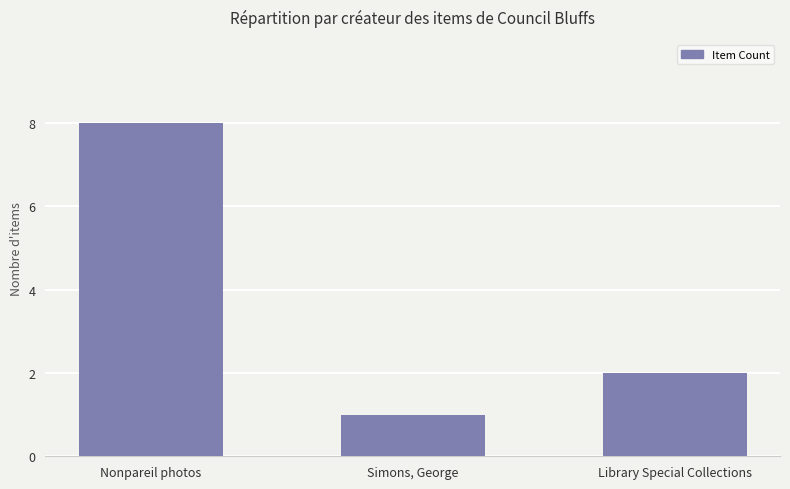

What is the label of the 3rd bar from the right?

Nonpareil photos